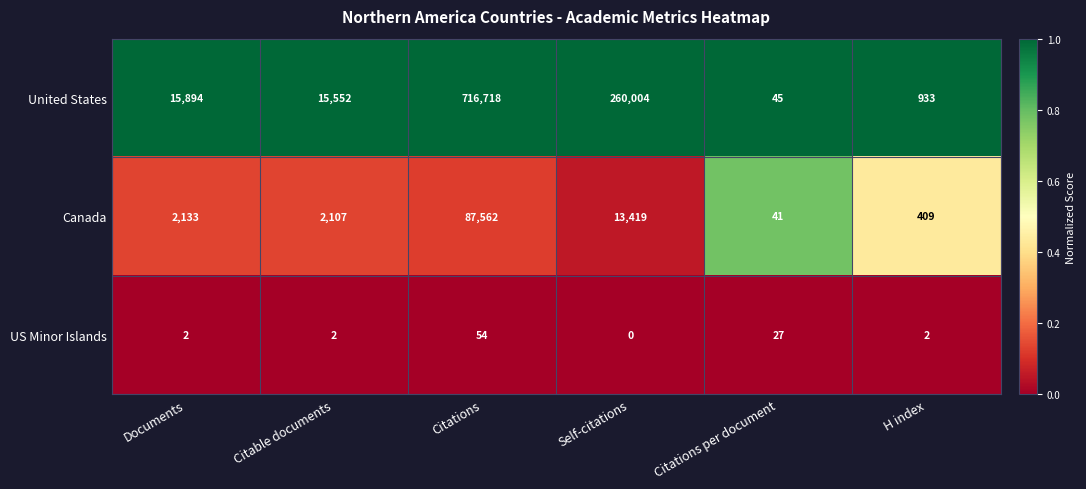

Reading left to right, transcribe all the data shown in this chart.

United States: Documents=15894	Citable documents=15552	Citations=716718	Self-citations=260004	Citations per document=45	H index=933
Canada: Documents=2133	Citable documents=2107	Citations=87562	Self-citations=13419	Citations per document=41	H index=409
US Minor Islands: Documents=2	Citable documents=2	Citations=54	Self-citations=0	Citations per document=27	H index=2